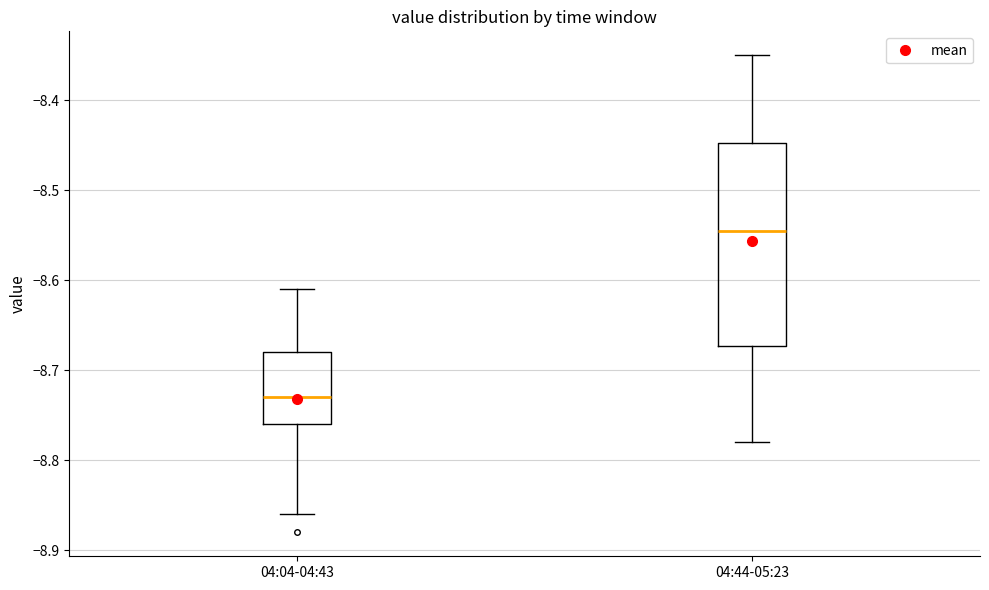

Reading left to right, read every box against the y-axis: the position of its median line, the range the box covers, and the ends of its whiskers. The values are not printed on the chart, so give them approximately, as read against the axis.

04:04-04:43: median -8.73, box -8.76 to -8.68, whiskers -8.86 to -8.61
04:44-05:23: median -8.54, box -8.67 to -8.45, whiskers -8.78 to -8.35